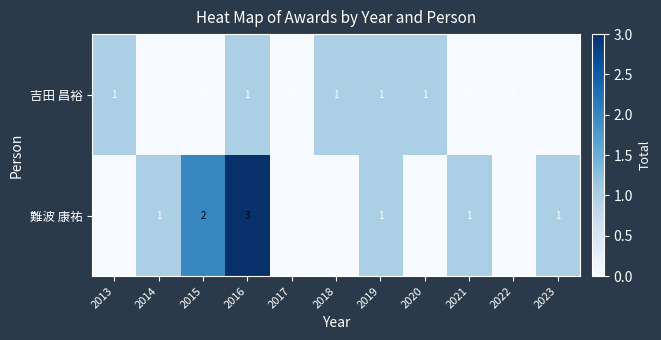

What value does the 難波 康祐 series have at 2016?

3